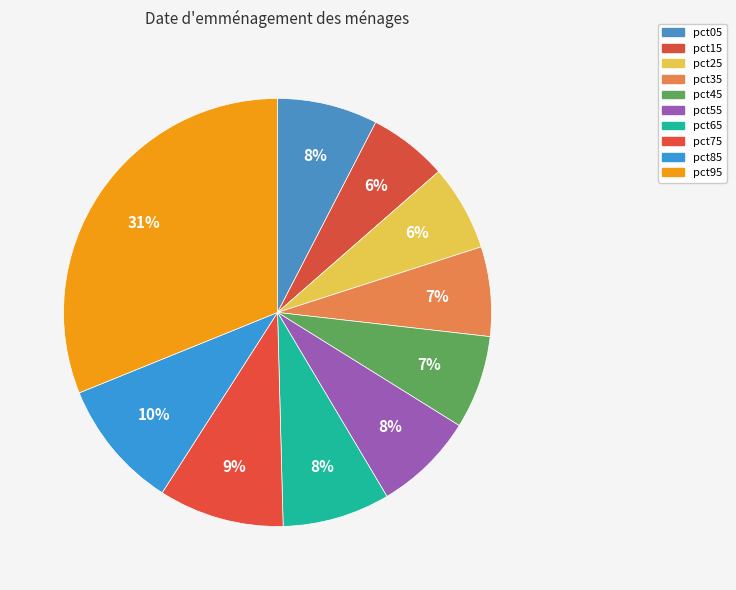

Is pct55 the majority of the pie?

No